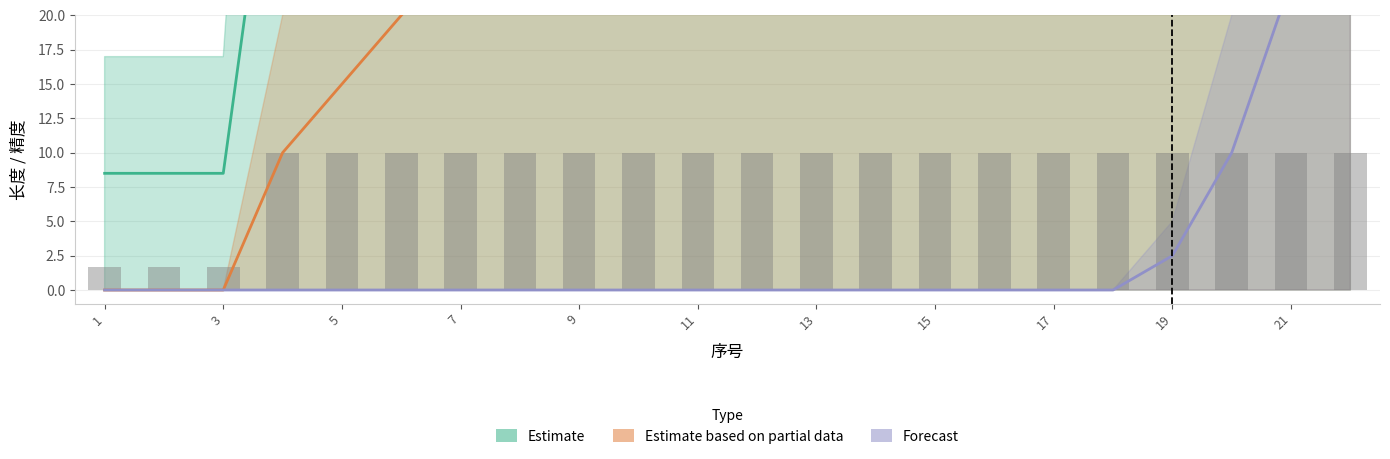

Reading left to right, extract all data points from this chart.

1=1.7	2=1.7	3=1.7	4=10.0	5=10.0	6=10.0	7=10.0	8=10.0	9=10.0	10=10.0	11=10.0	12=10.0	13=10.0	14=10.0	15=10.0	16=10.0	17=10.0	18=10.0	19=10.0	20=10.0	21=10.0	22=10.0